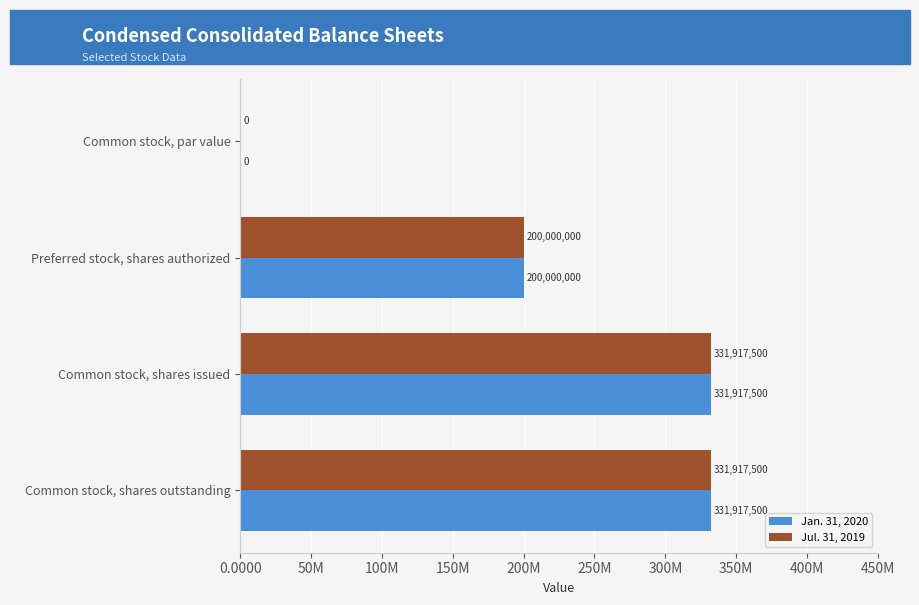

What is the value of the Jan. 31, 2020 bar at the 2nd from the left?

200000000.0